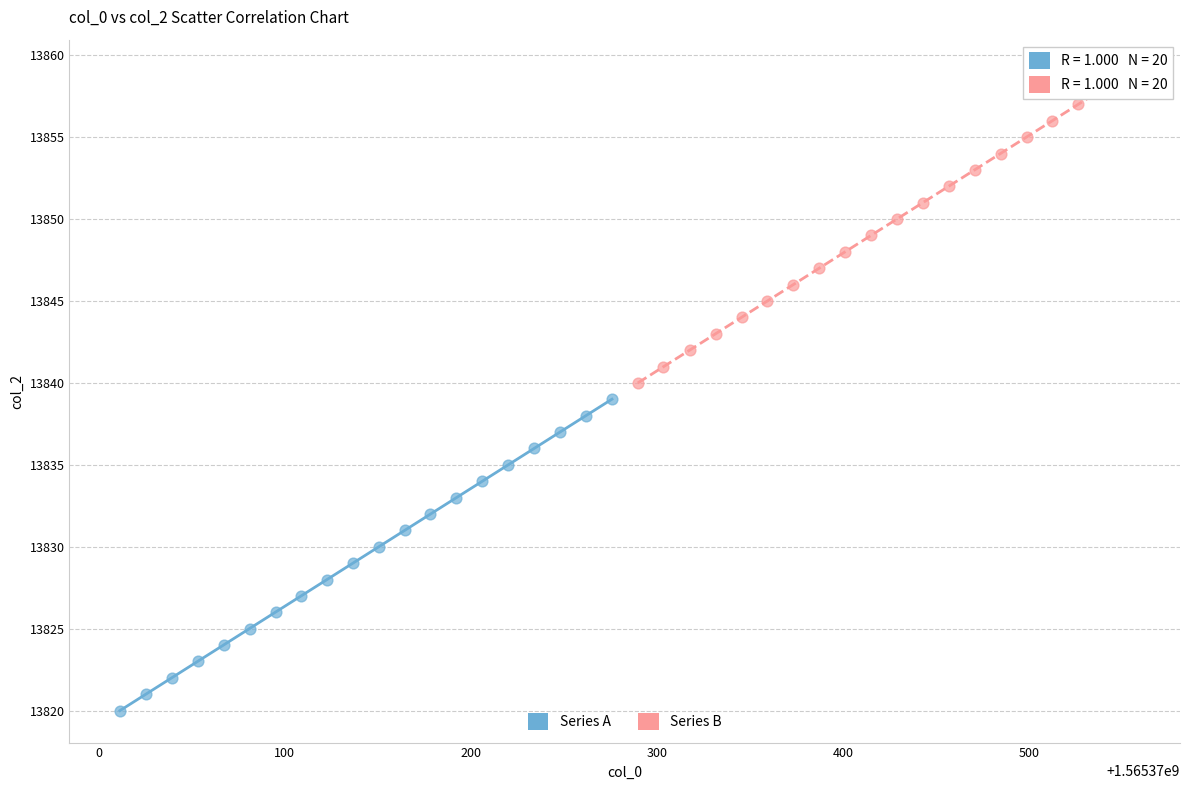

Which series reaches the maximum Y coordinate?

Series B